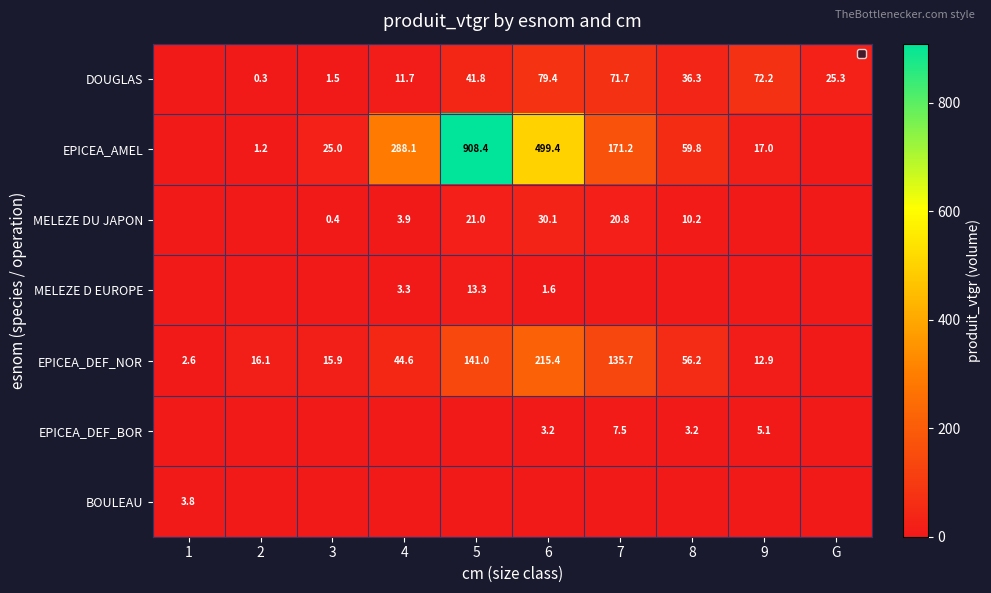

Between 4 and G, which series saw the biggest shift?

EPICEA_AMEL